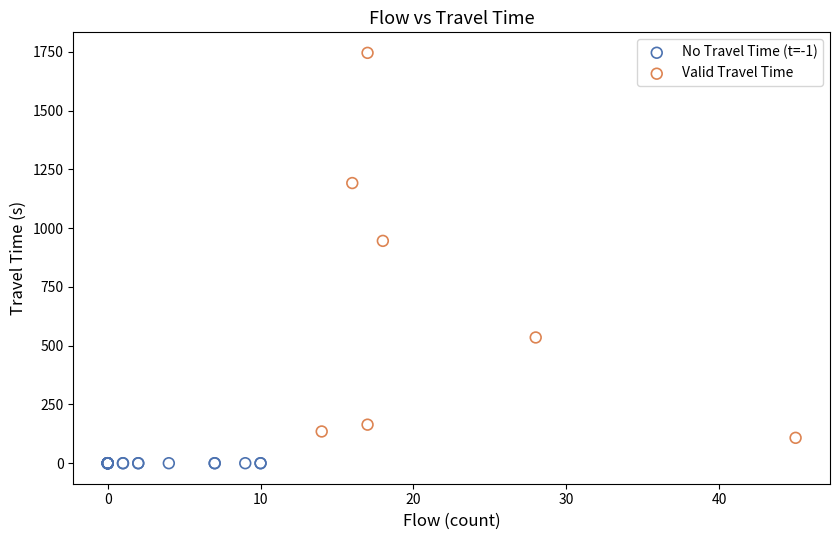

Which series reaches the minimum Y coordinate?

No Travel Time (t=-1)